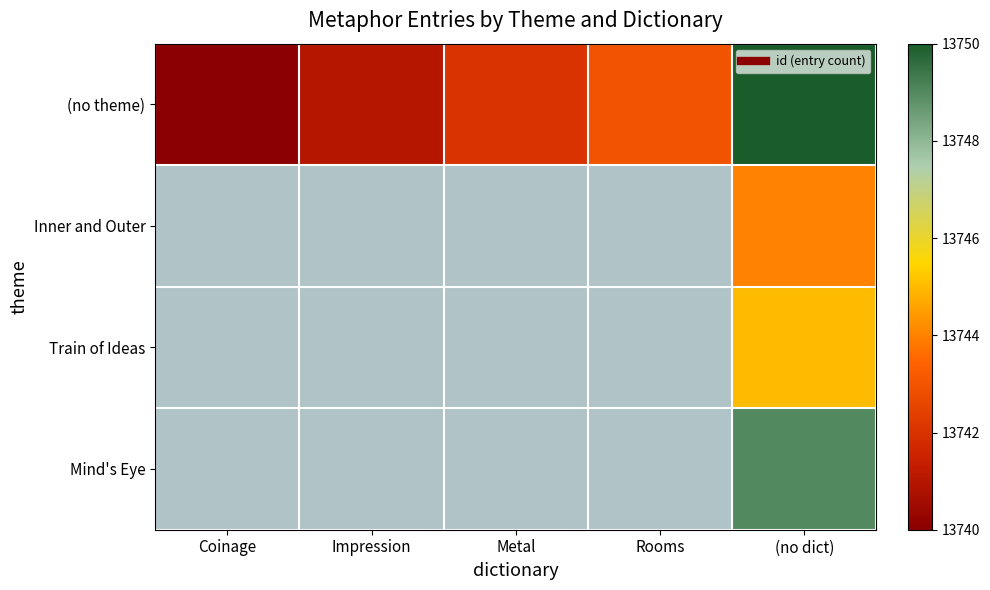

Which series has the widest spread of values?

(no theme)